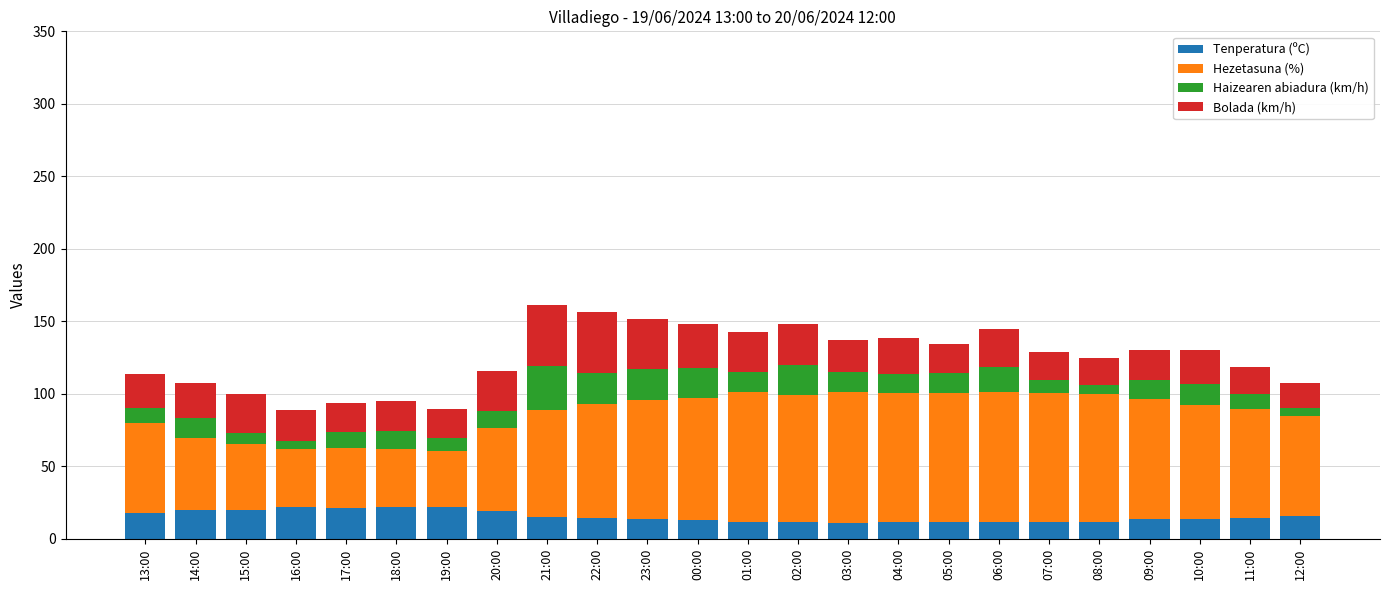

True or false: Tenperatura (ºC) has a value of 19.6 at 14:00.

True